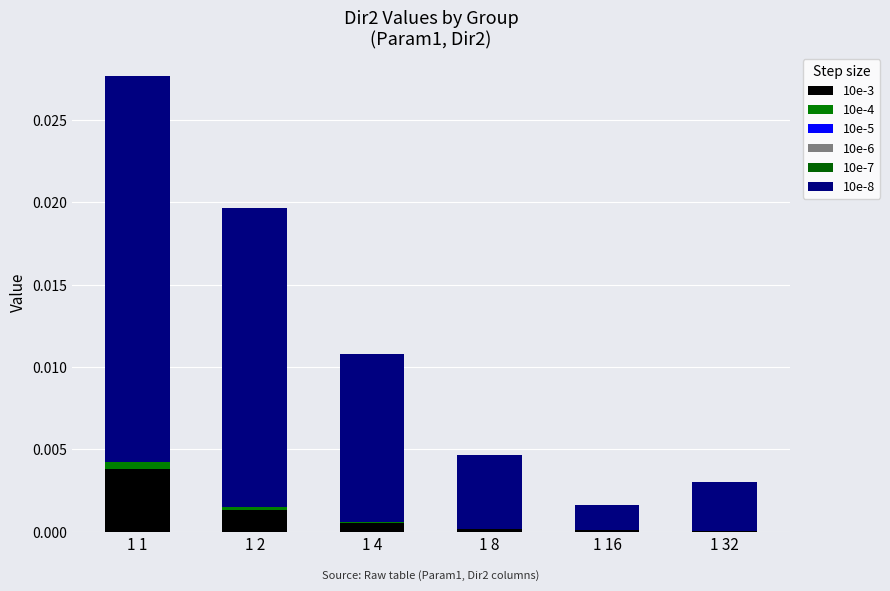

The 10e-5 series shows 0.0 at 1 8. True or false?

True